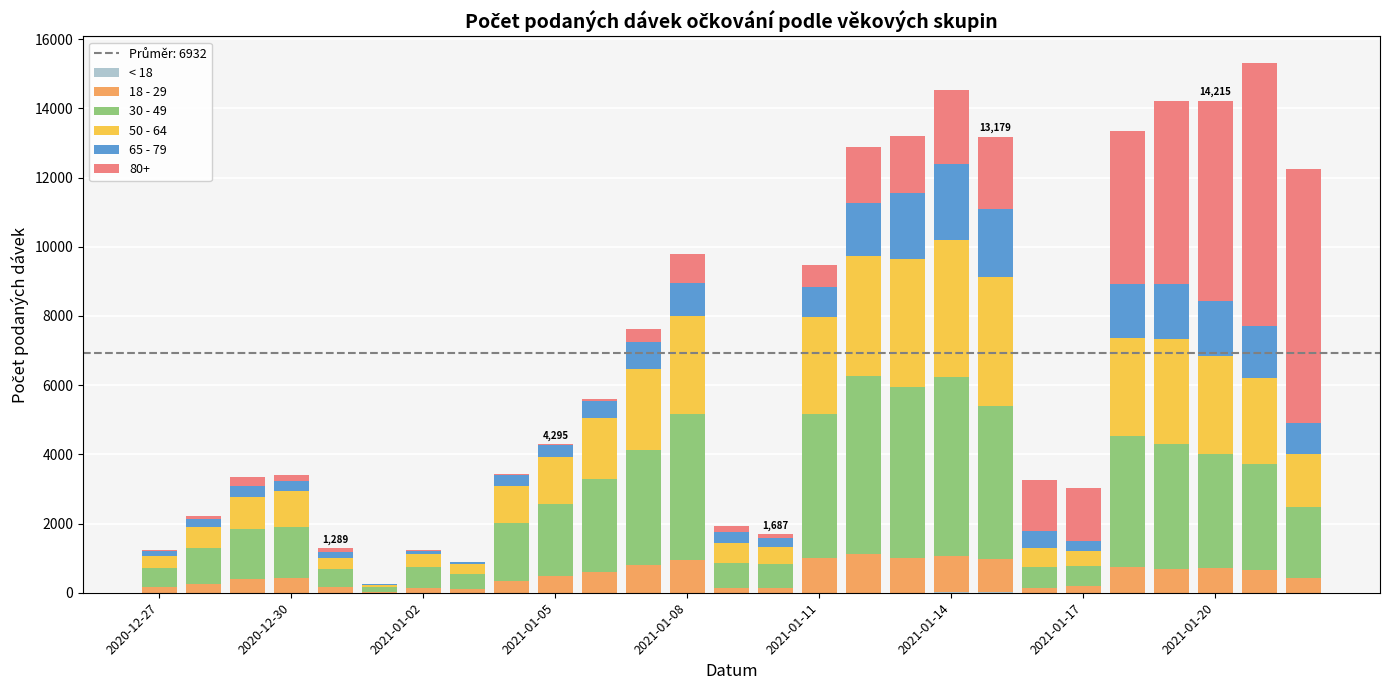

How many data points does each series have?

27